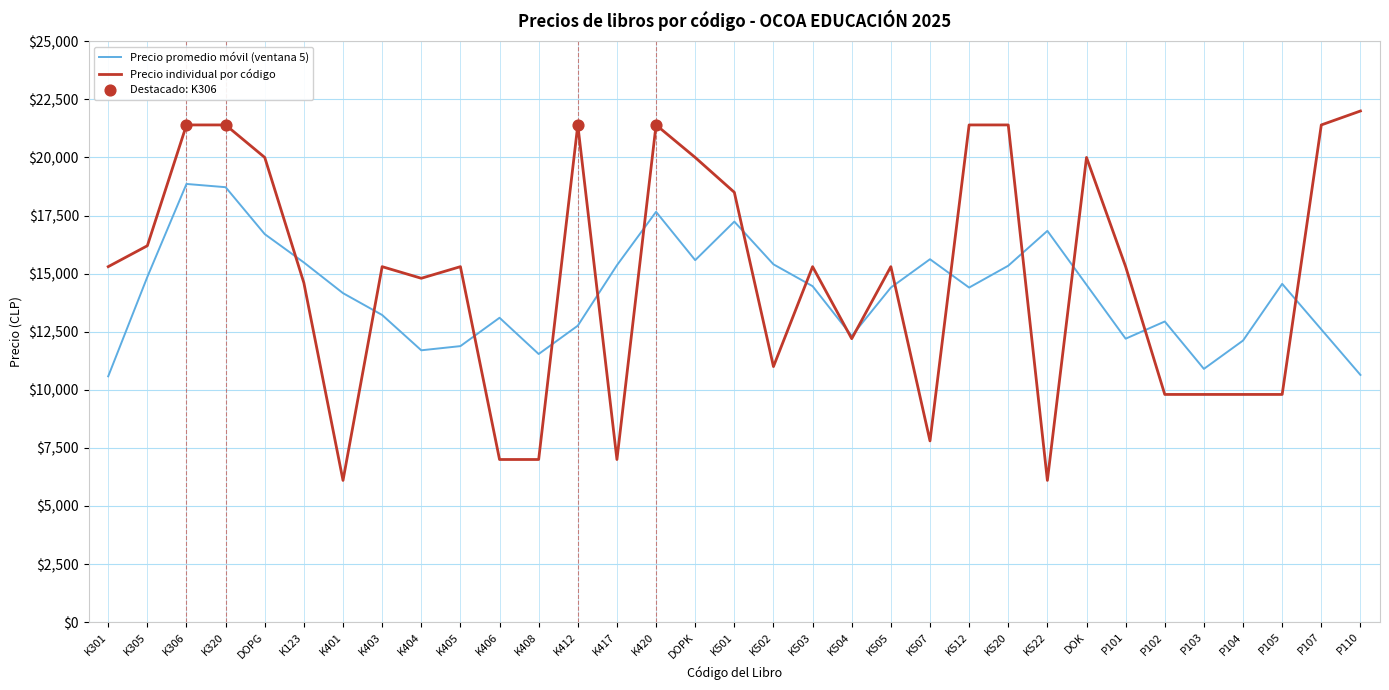

What is the difference between the highest and lowest values at K501?

1260